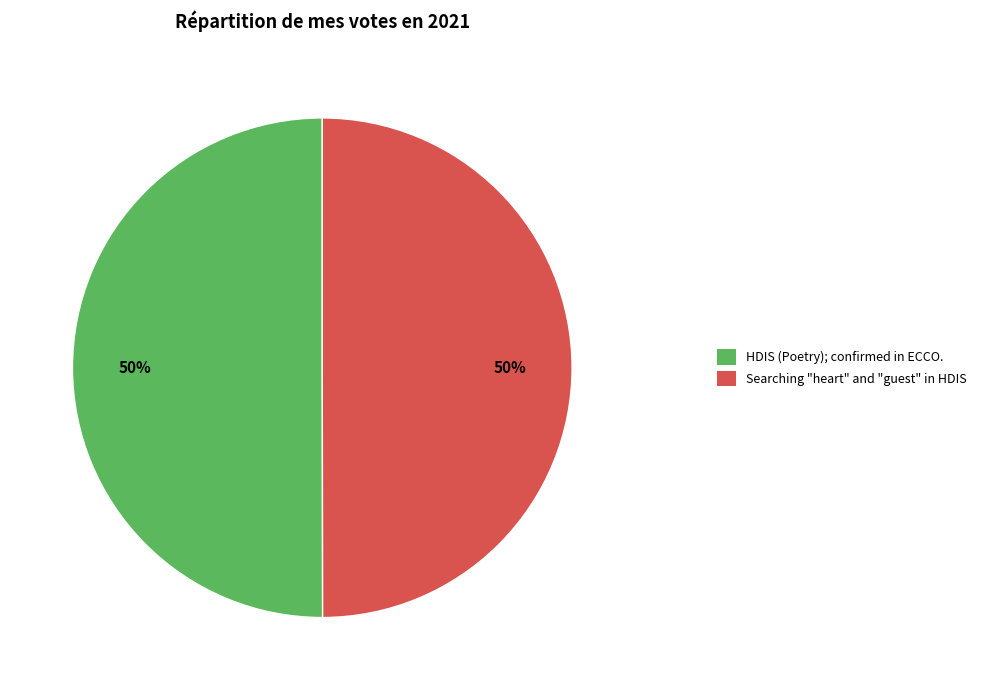

To the nearest percent, what is the average slice percentage?

50%